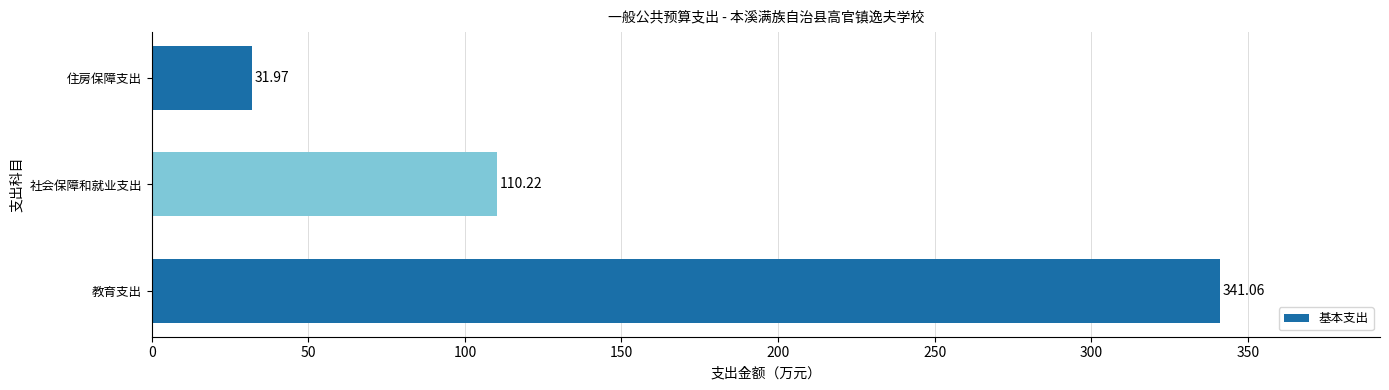

At which label is the value closest to 186?

社会保障和就业支出